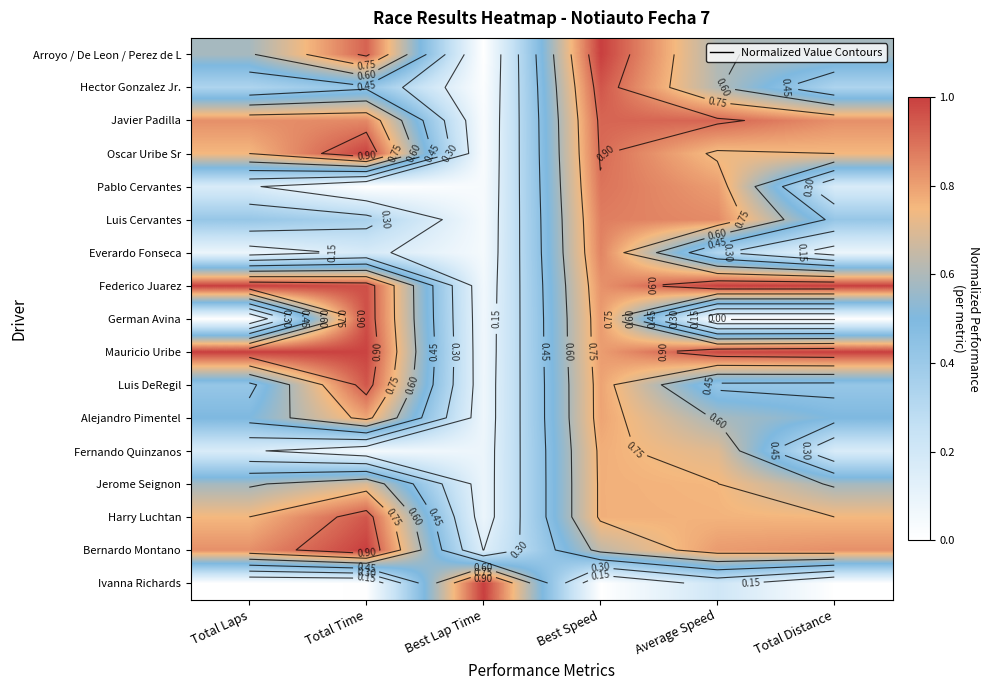

Read the Oscar Uribe Sr value at Total Laps.

0.8